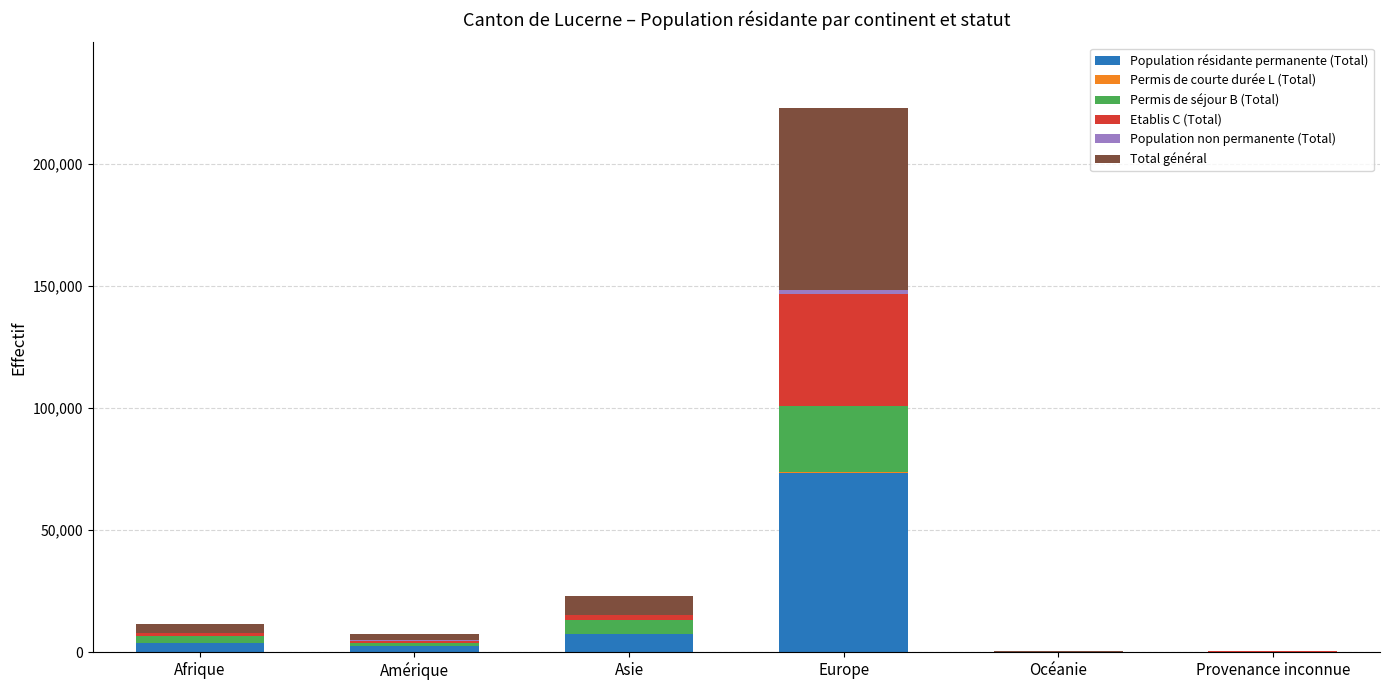

Is it true that Population résidante permanente (Total) equals 2389 at Amérique?

True